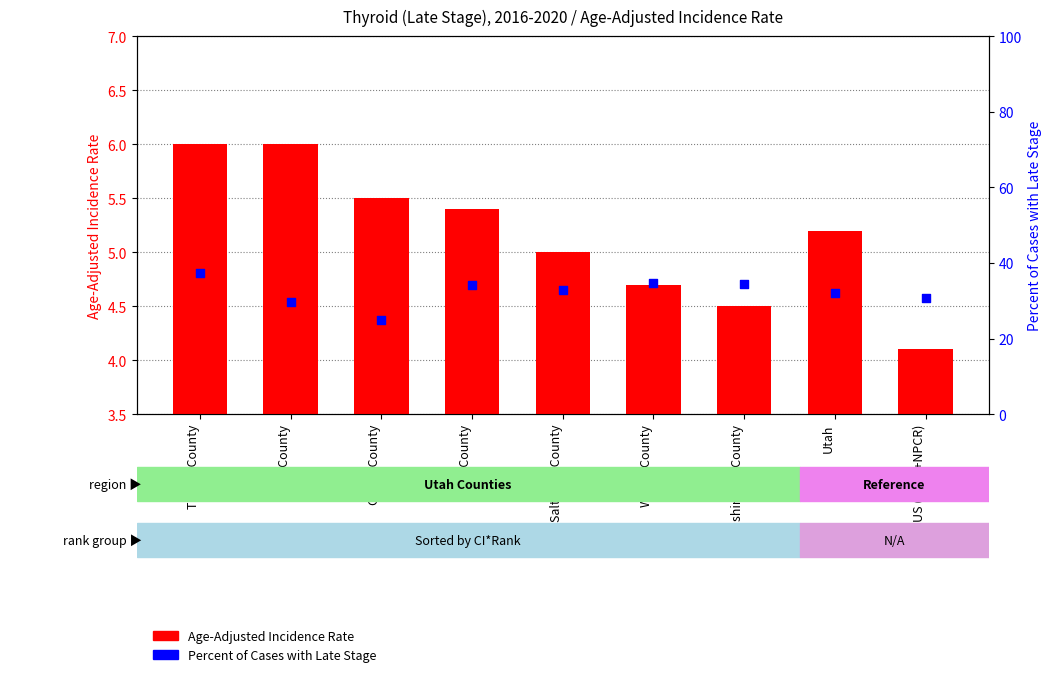

Which series contains the highest Y value?

Percent of Cases with Late Stage